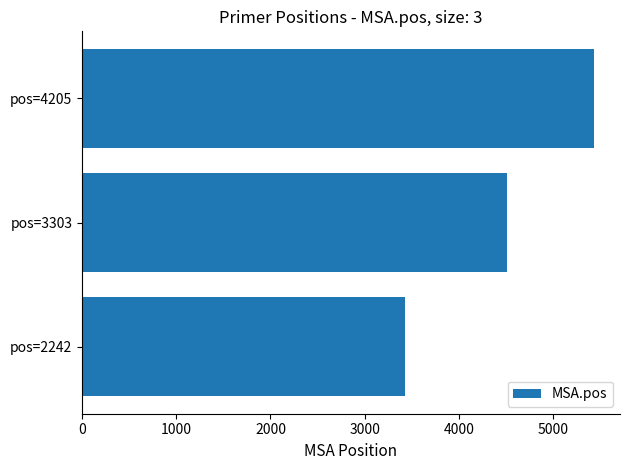

How many categories are shown in the chart?

3